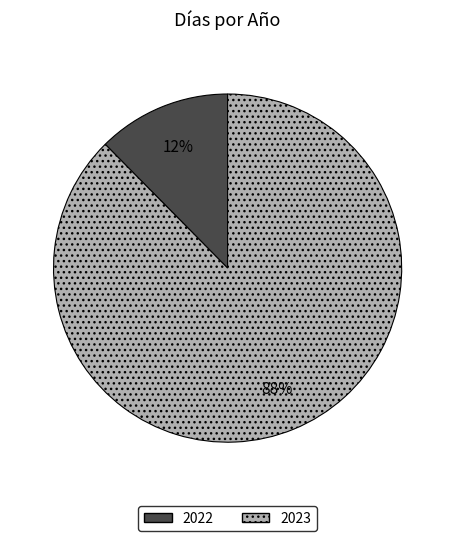

Which category has the smallest portion of the pie?

2022